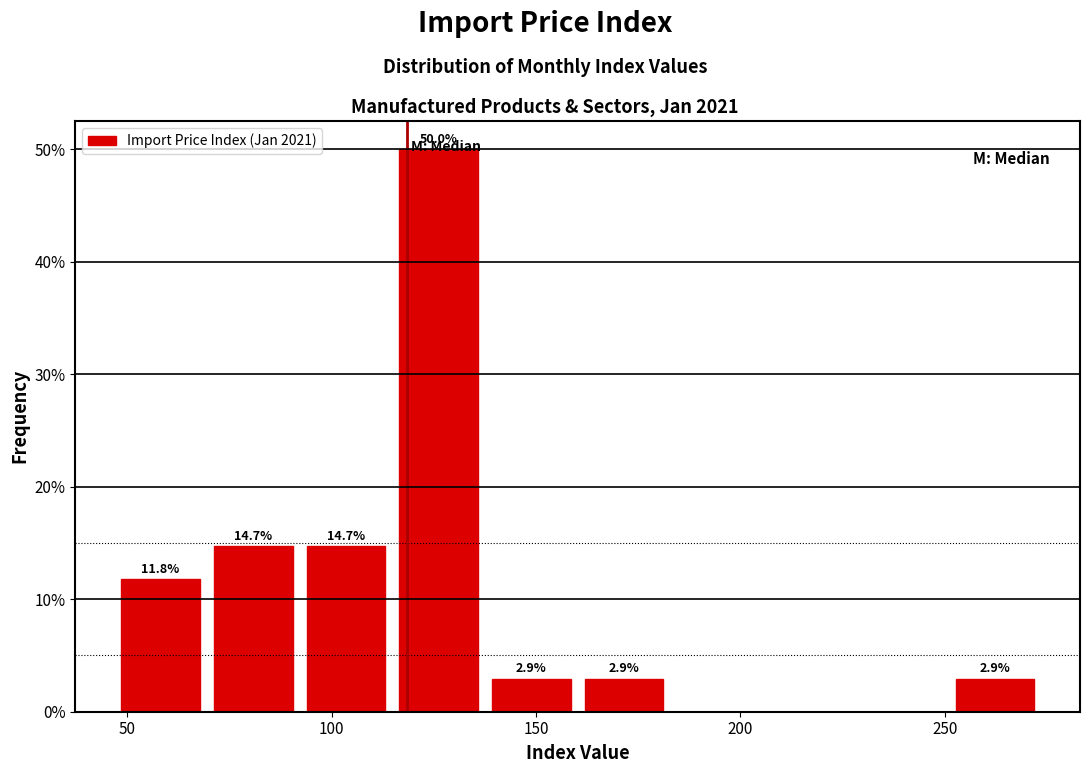

Which range on the x-axis has the tallest bar?

115 to 135